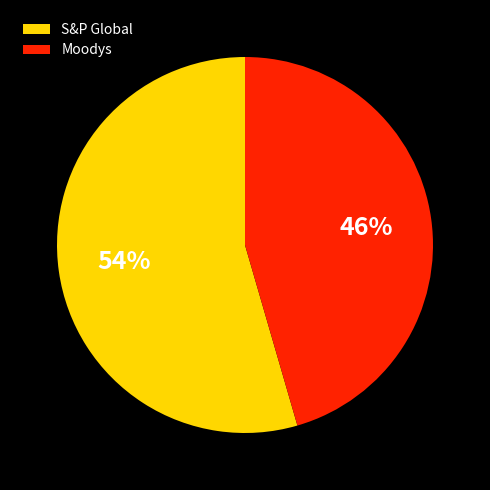

How many slices are in this pie chart?

2